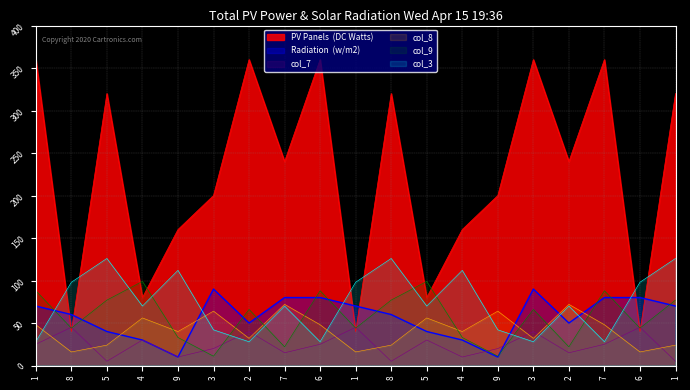

What is the difference between the col_4 values at 9 and 1?

200